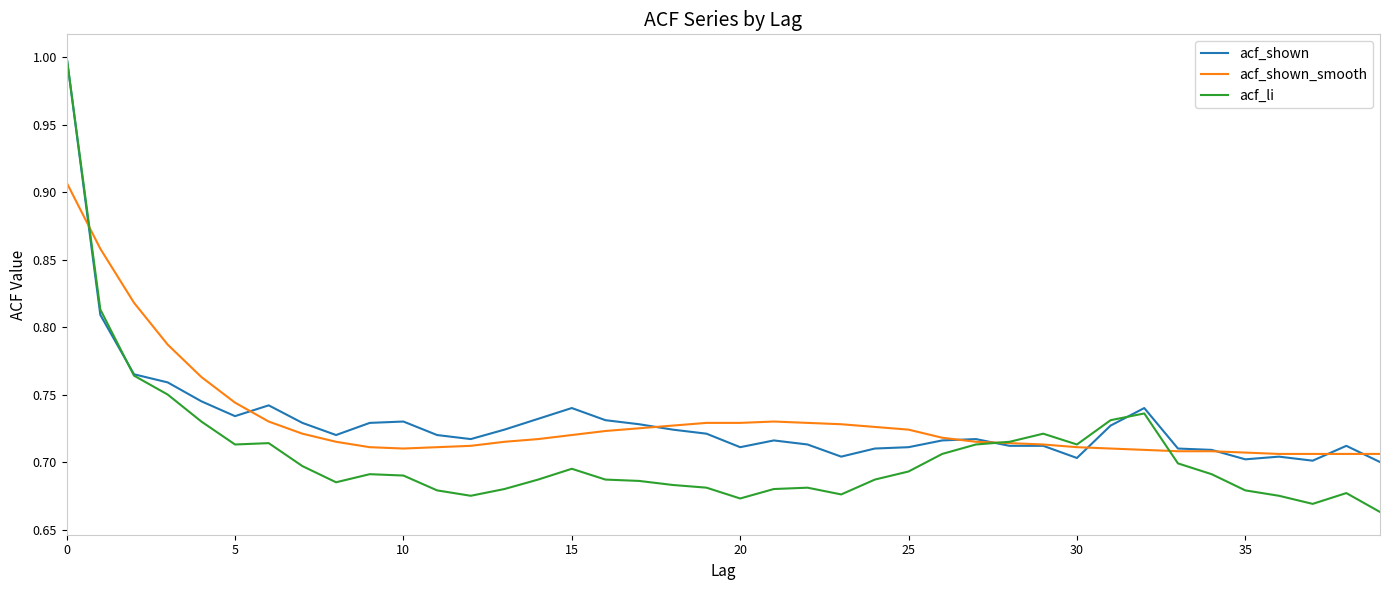

How many categories are shown in the chart?

40